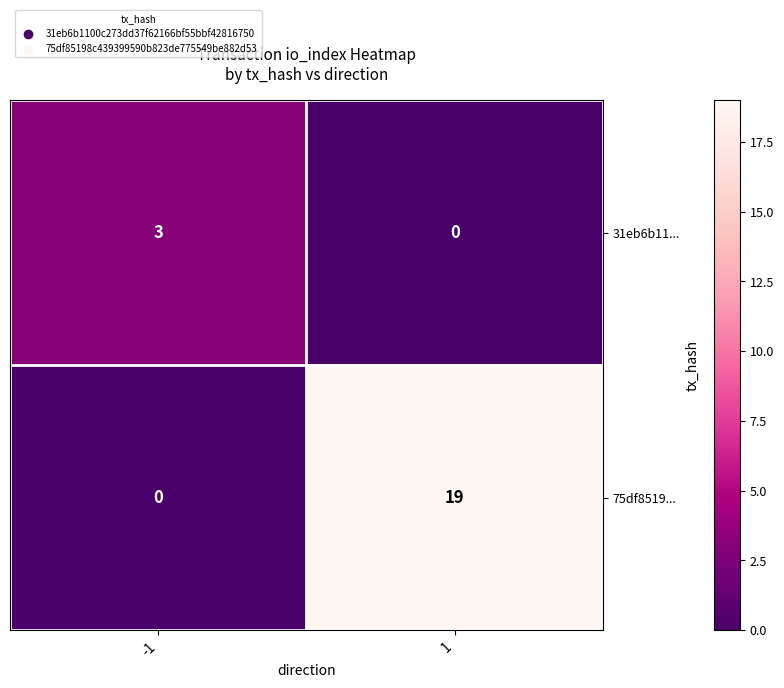

How many series are shown in this chart?

2